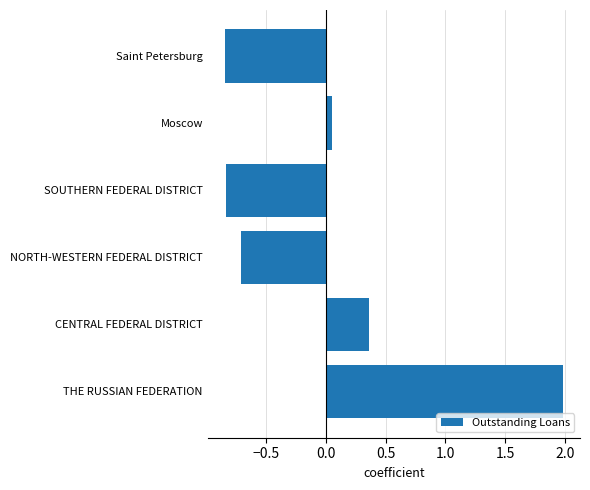

Are the bars grouped side by side (vs. stacked)?

No